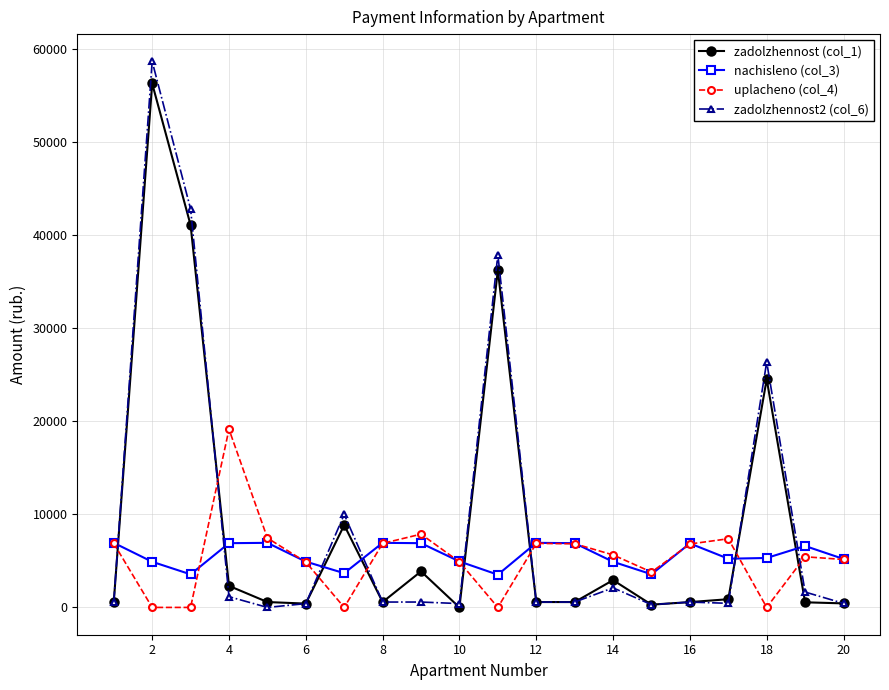

What is the value of the zadolzhennost2 (col_6) point at the 19th from the left?

1653.4